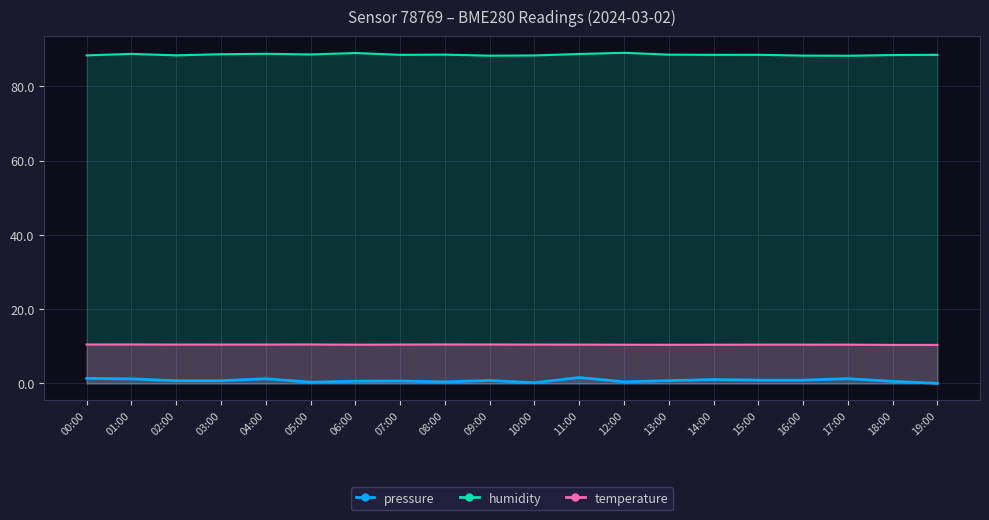

What is the label of the 8th point from the right?

12:00